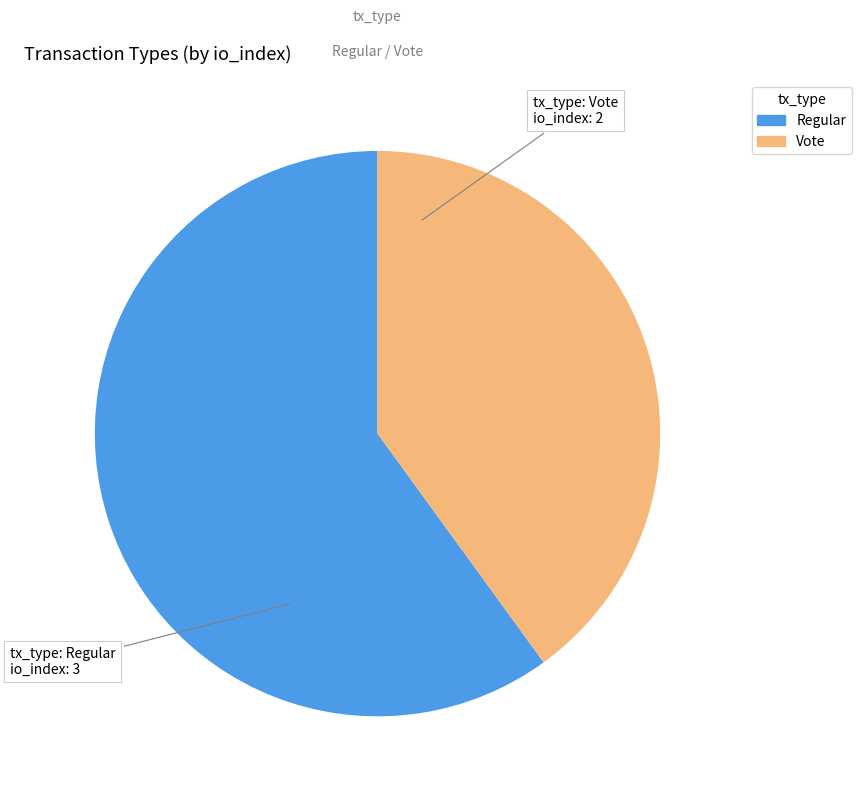

Is it true that Regular is 71% of the pie?

False